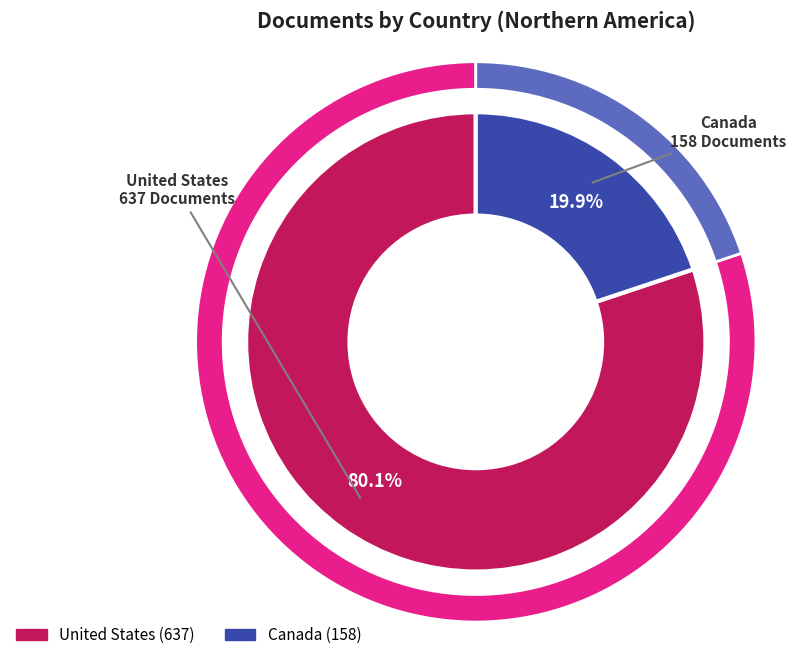

True or false: United States accounts for 85% of the total.

False